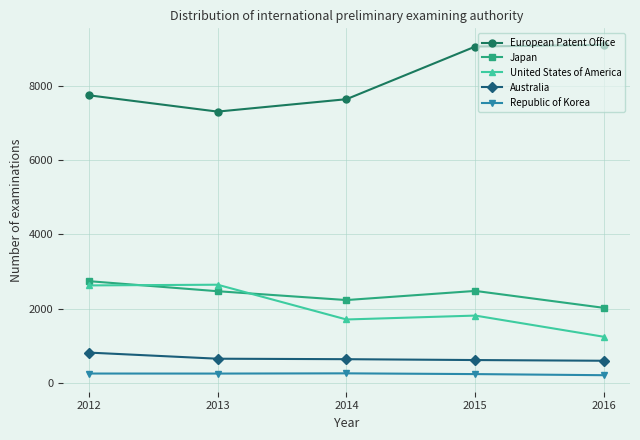

At how many categories does at least one series exceed 8155?

2